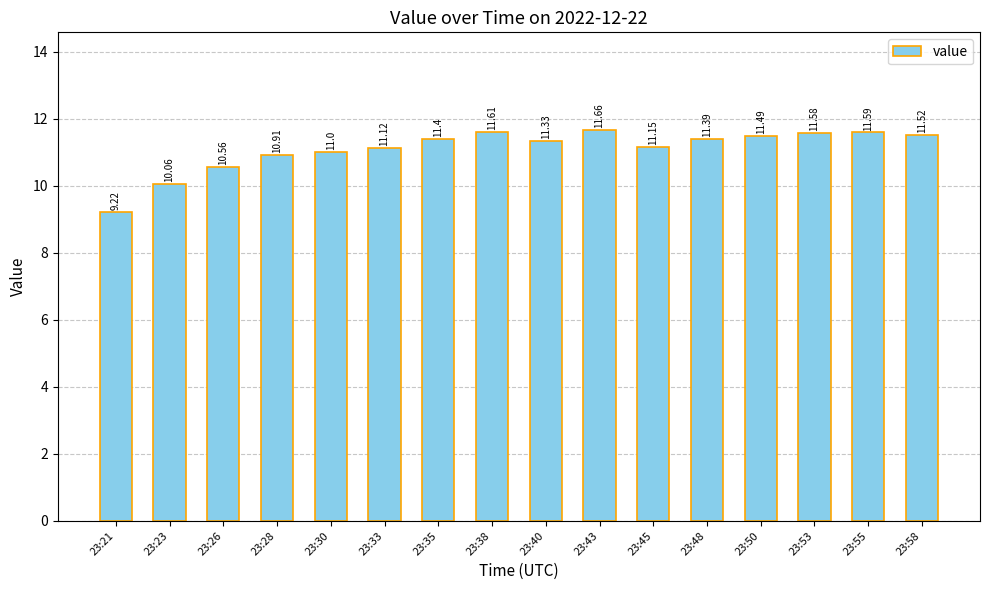

True or false: the data shows 18.6 at 23:50.

False